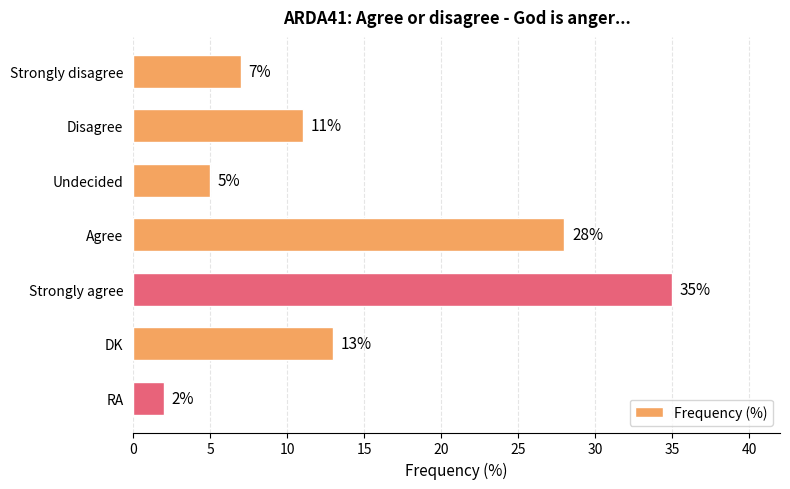

What is the sum of all values?

101